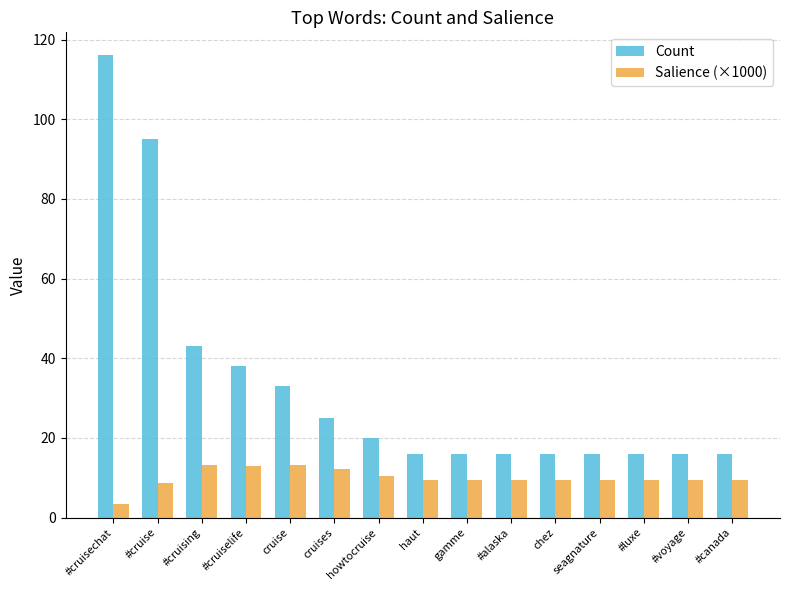

Which series has the largest range (max minus min)?

Count